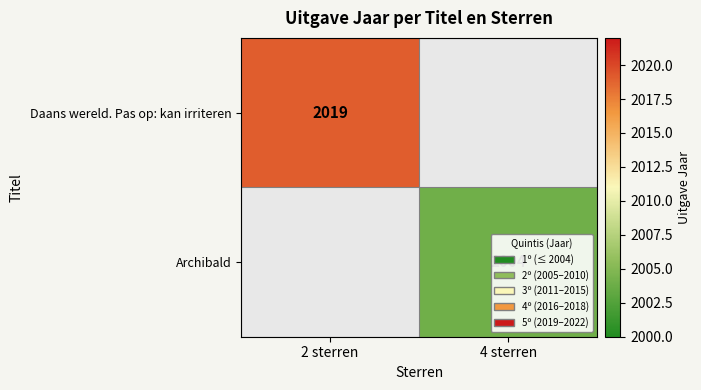

At how many categories does at least one series exceed 1749?

2